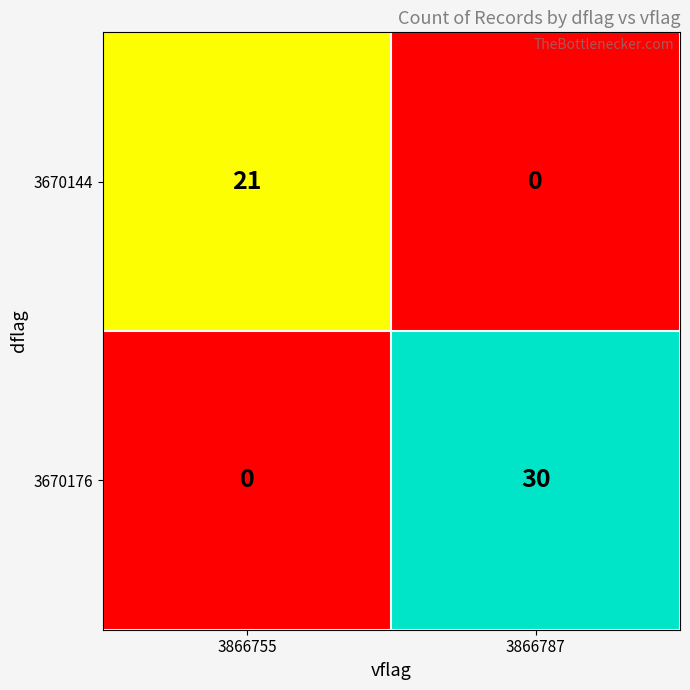

What is the total value across all series at 3866755?

21